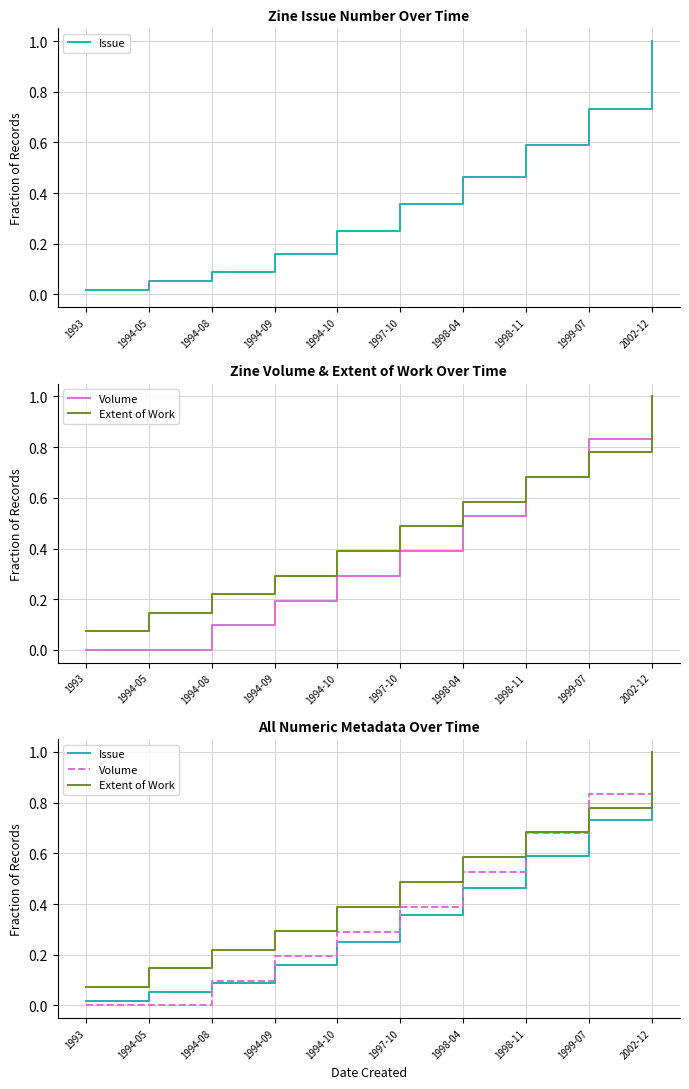

True or false: Extent of Work and Issue cross at least once.

False